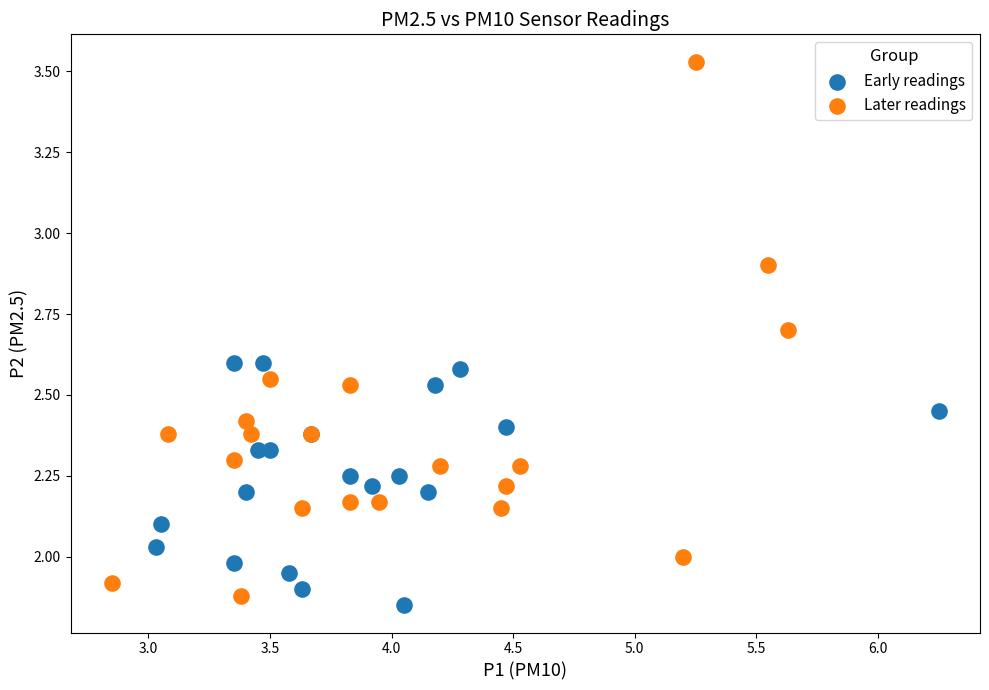

Which series has the largest Y range (max minus min)?

Later readings